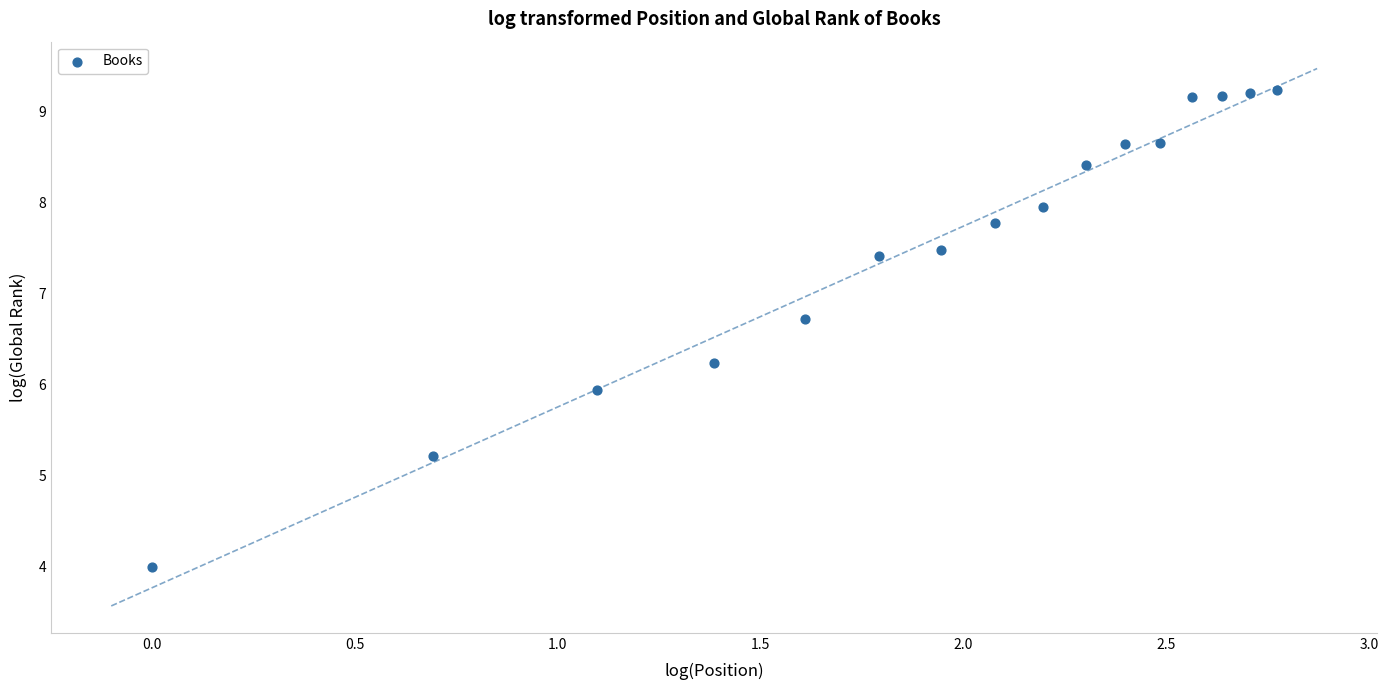

What is the range of Y values (max minus min)?

5.2